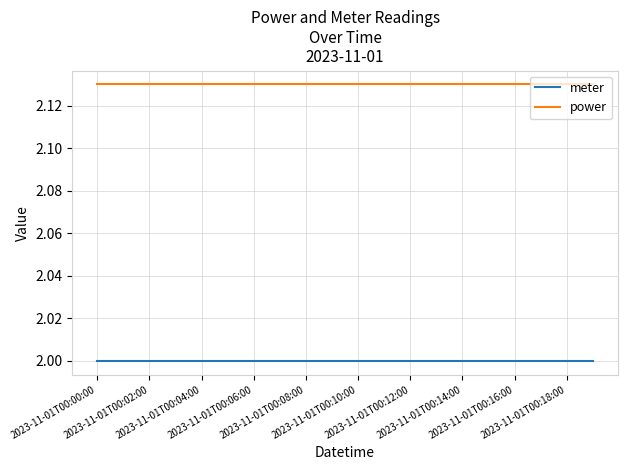

Does the chart display data point markers on the line(s)?

No